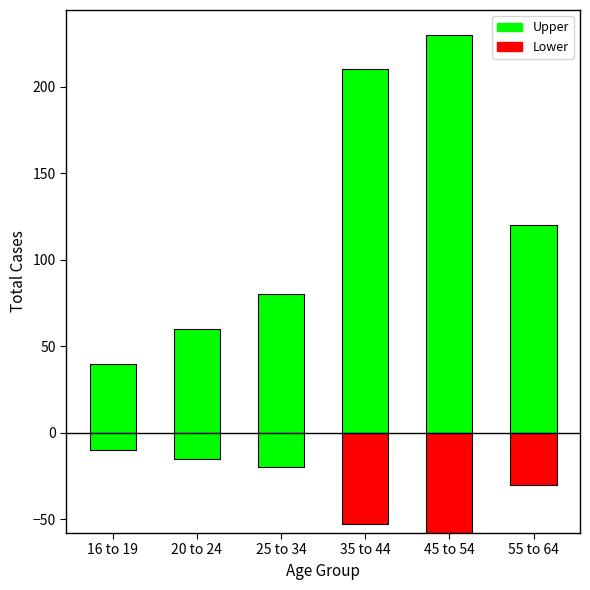

What is the approximate value at 20 to 24?

60